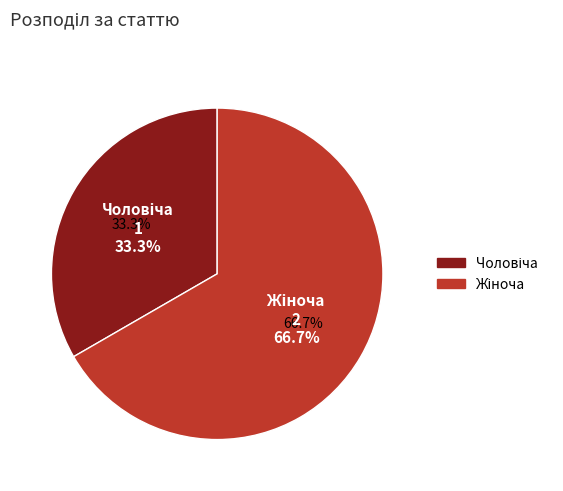

The Чоловіча slice represents 24% of the pie. True or false?

False